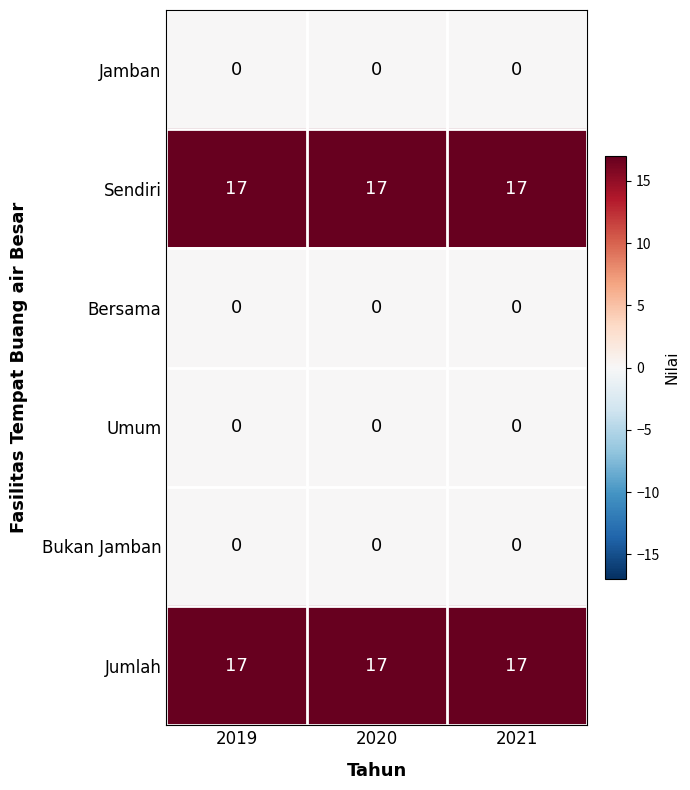

What is the maximum value for Jumlah?

17